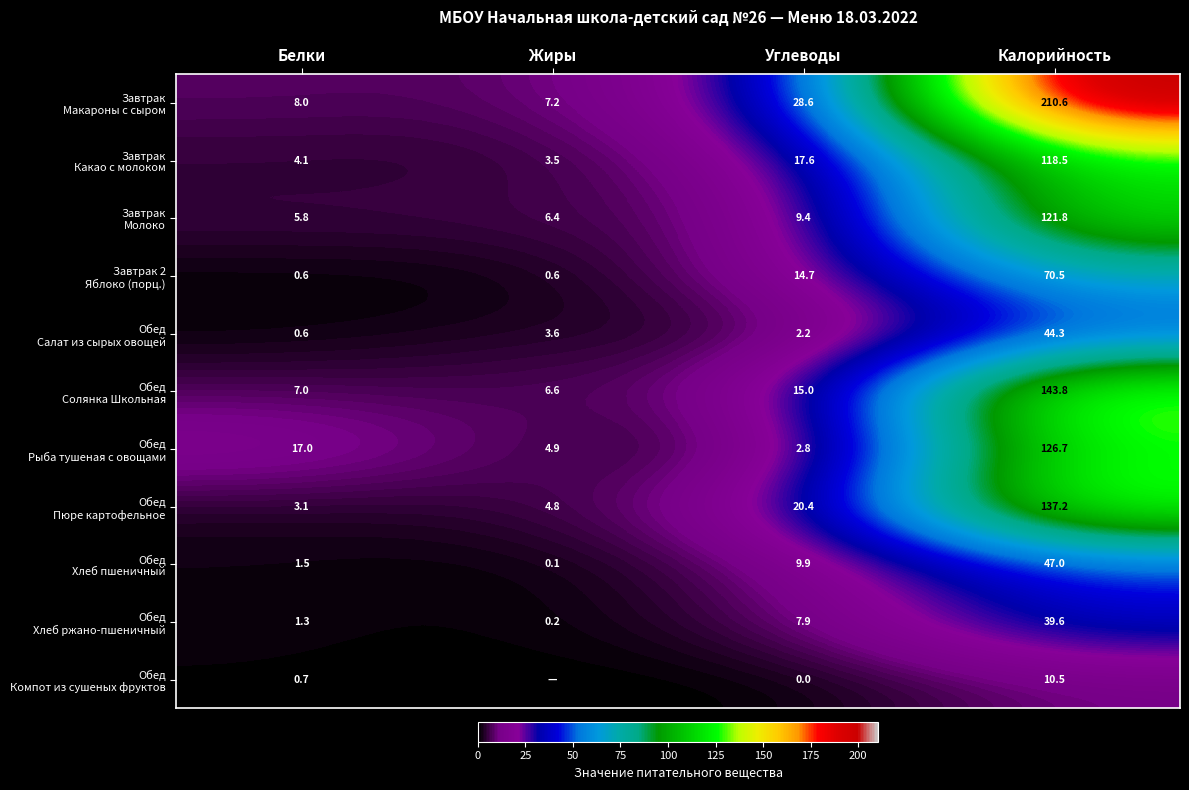

What is the spread (max minus min) of values at Углеводы?

28.6